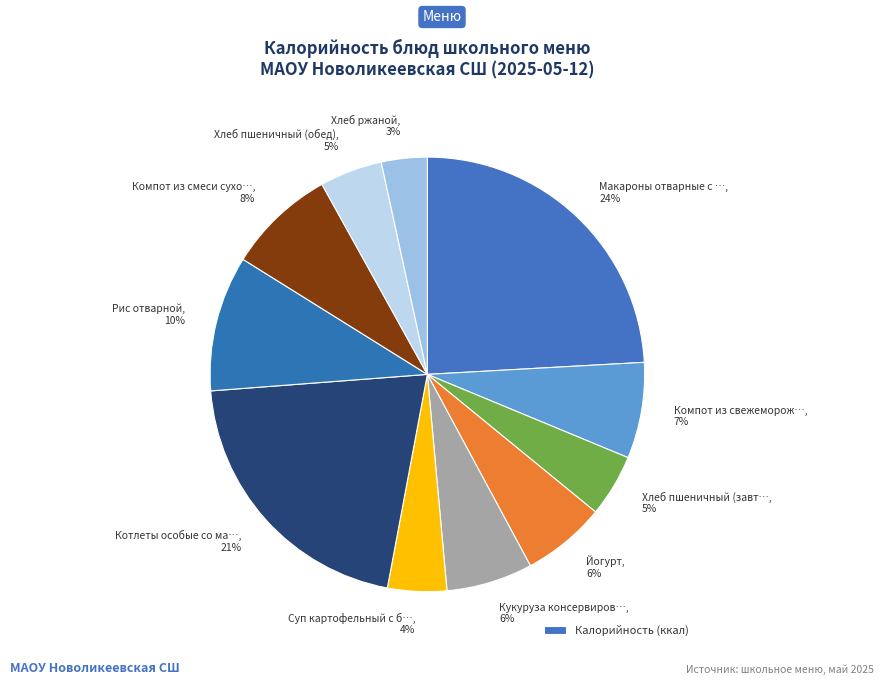

How many slices are in this pie chart?

11